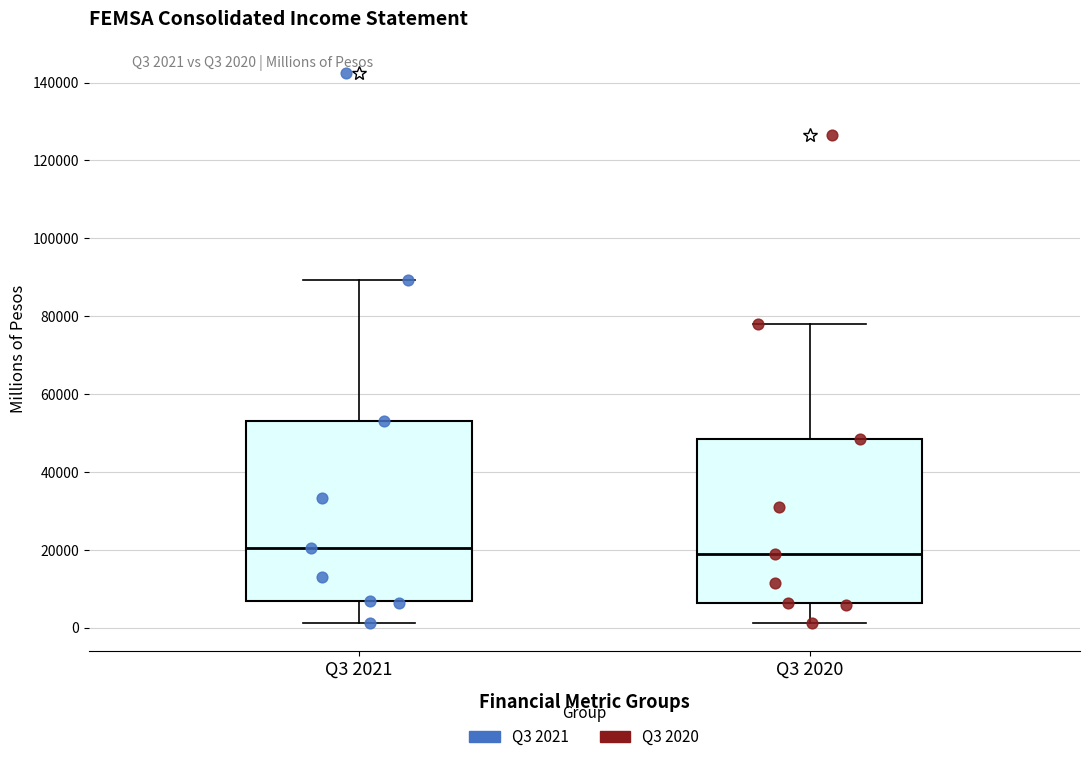

Reading left to right, read every box against the y-axis: the position of its median line, the range the box covers, and the ends of its whiskers. The values are not printed on the chart, so give them approximately, as read against the axis.

Q3 2021: median 20000, box 6000 to 54000, whiskers 2000 to 90000
Q3 2020: median 18000, box 6000 to 48000, whiskers 2000 to 78000